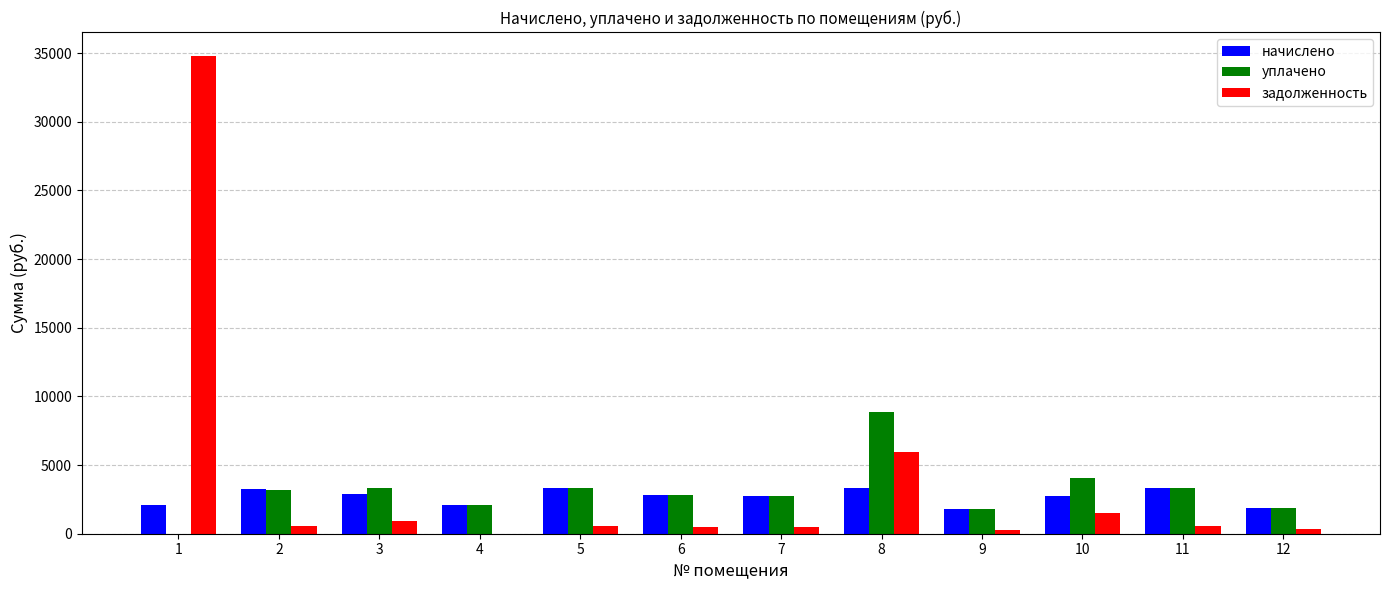

What is the maximum value shown in the chart?

34800.2